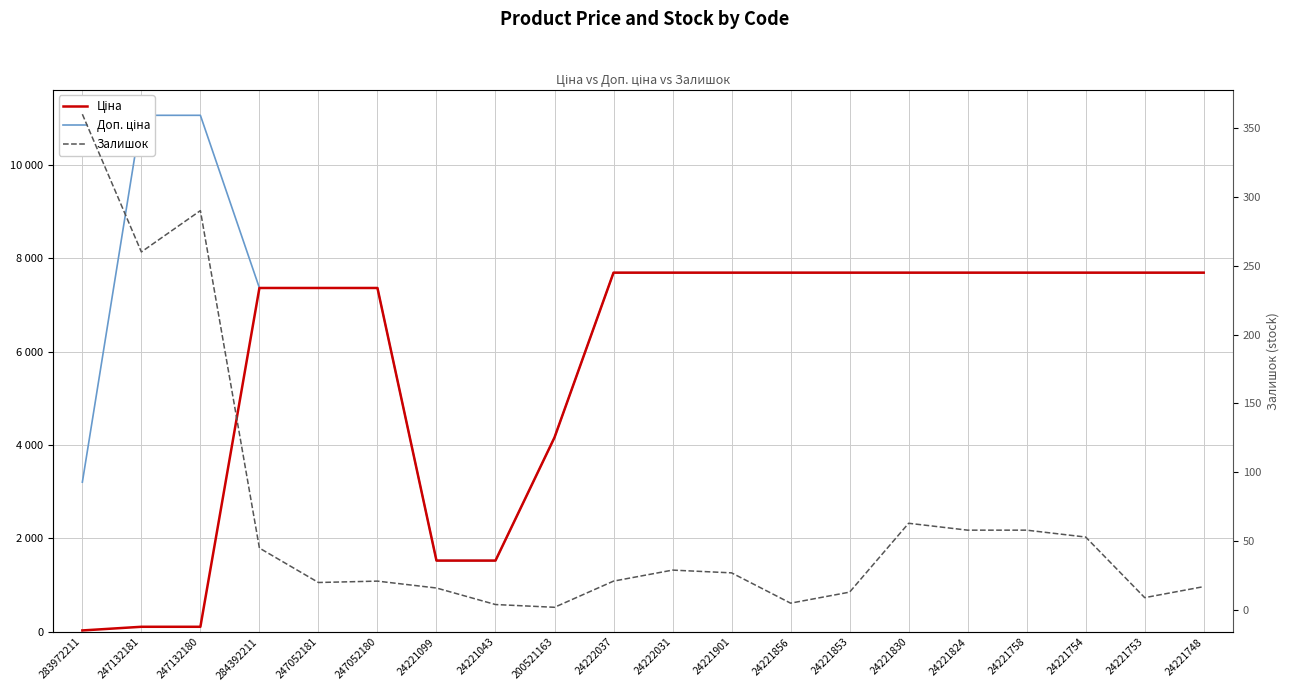

What is the difference between the maximum and minimum values in the Доп. ціна series?

9528.0